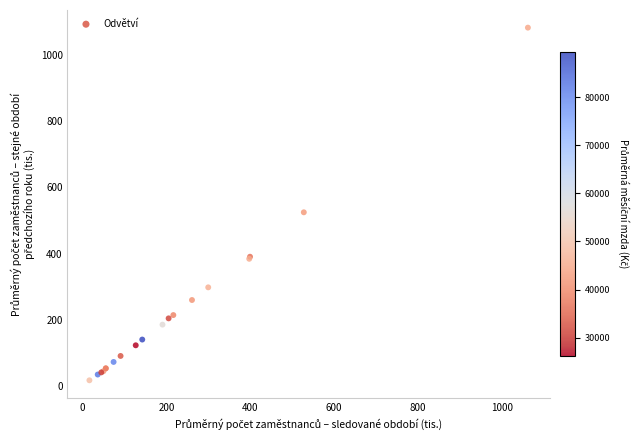

What Y value in the scatter plot is closest to 549?

524.6